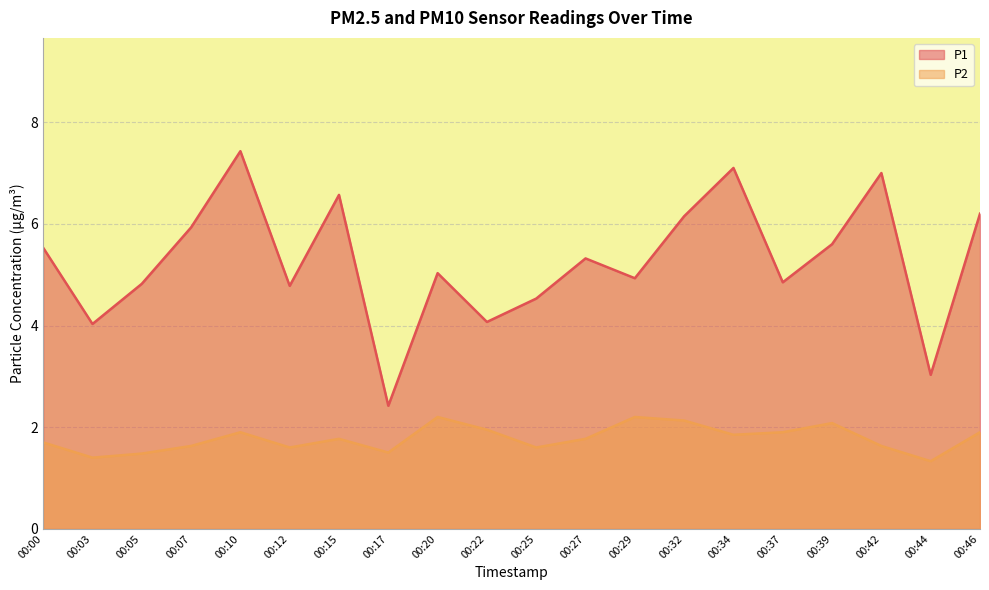

At how many categories does at least one series exceed 7?

2